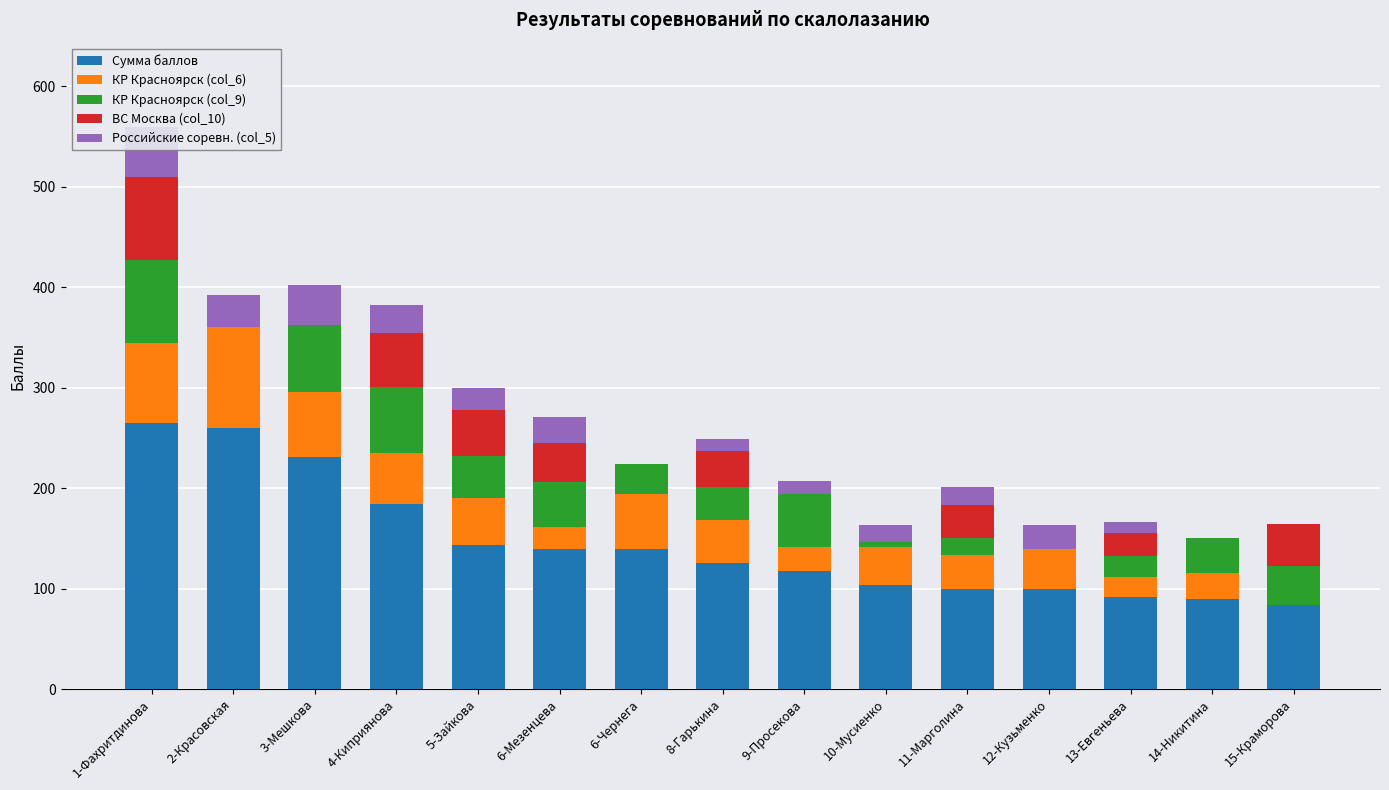

What is the highest value of the Сумма баллов series?

264.8